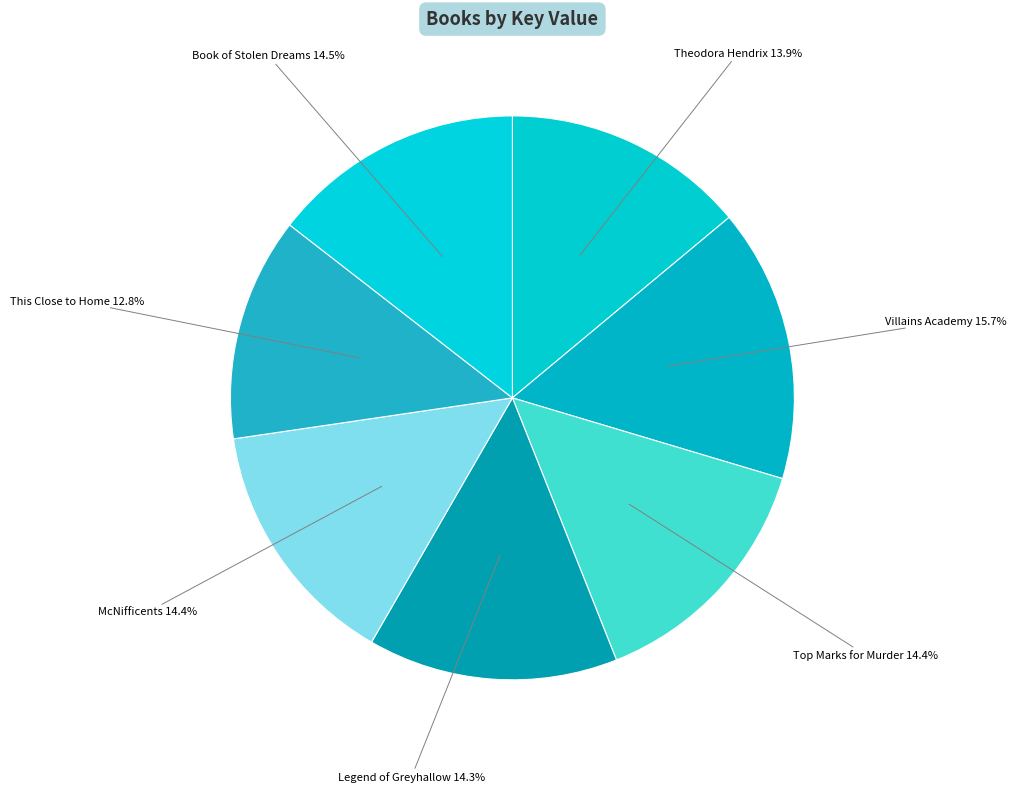

Is there any slice that represents more than half of the pie?

No